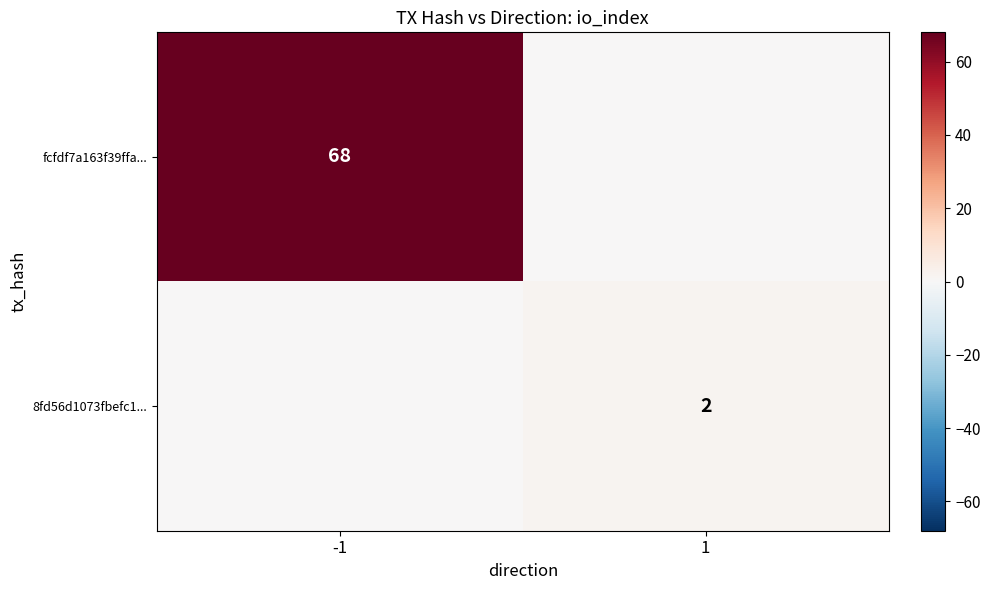

True or false: 8fd56d1073fbefc1... has a value of 2 at 1.

True